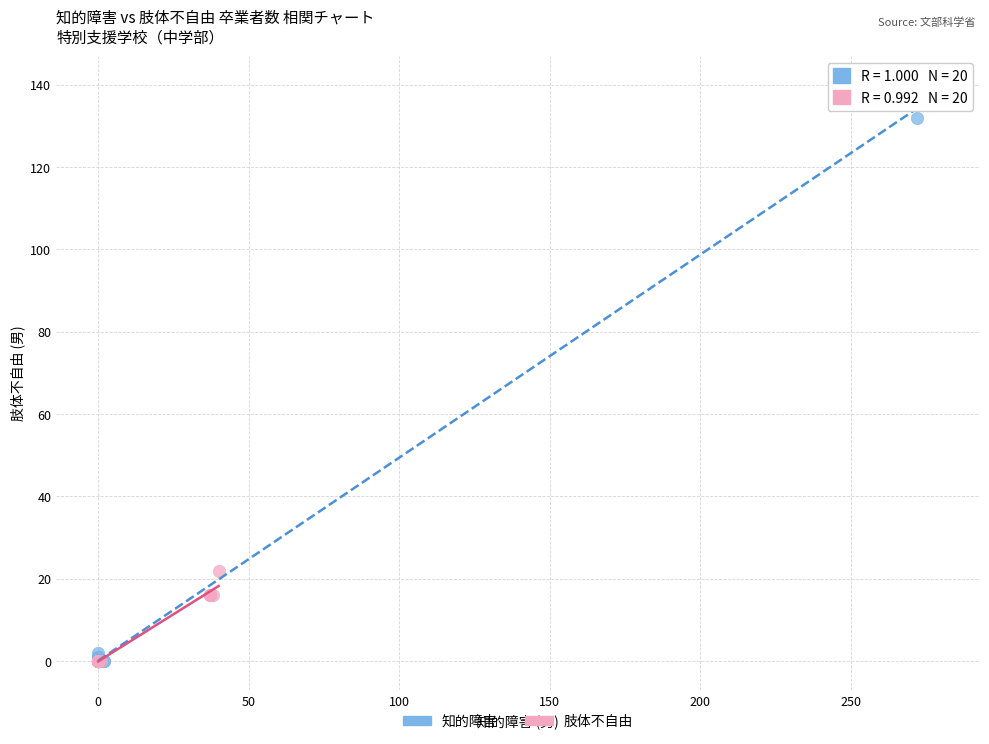

Which series has the widest spread of Y values?

知的障害